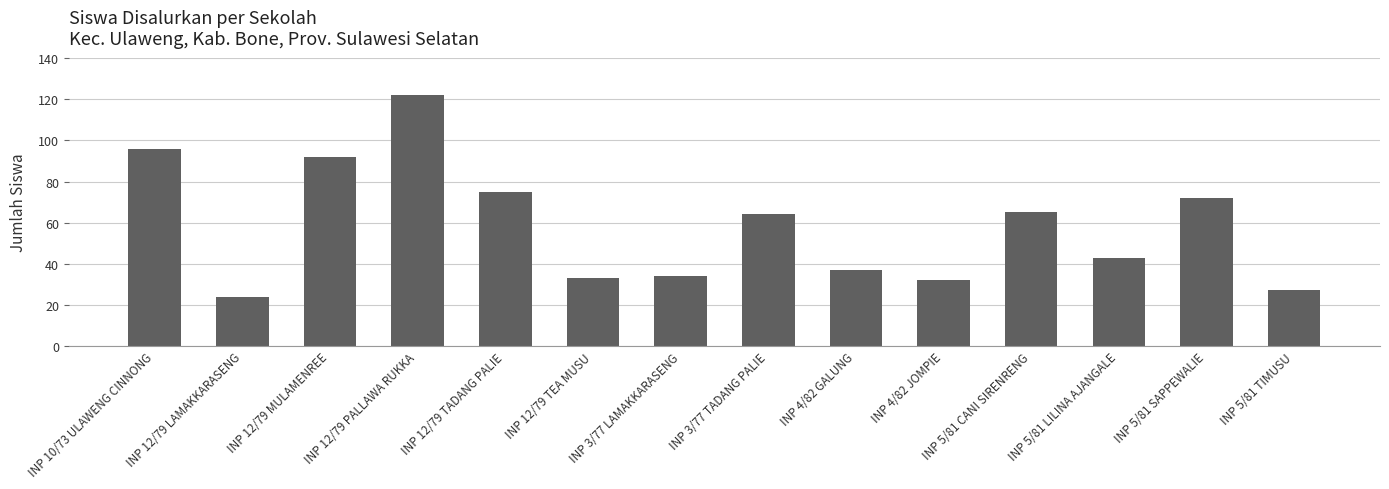

True or false: the data shows 92 at INP 3/77 TADANG PALIE.

False